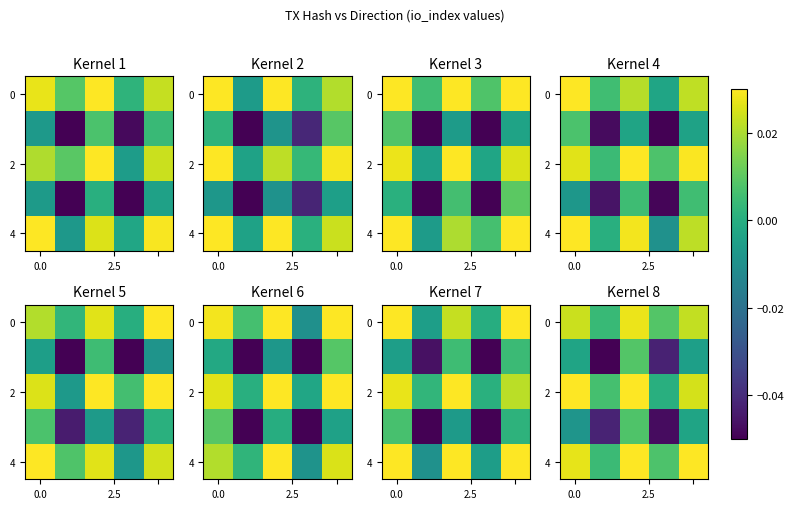

What is the total value across all series at 2?

0.1